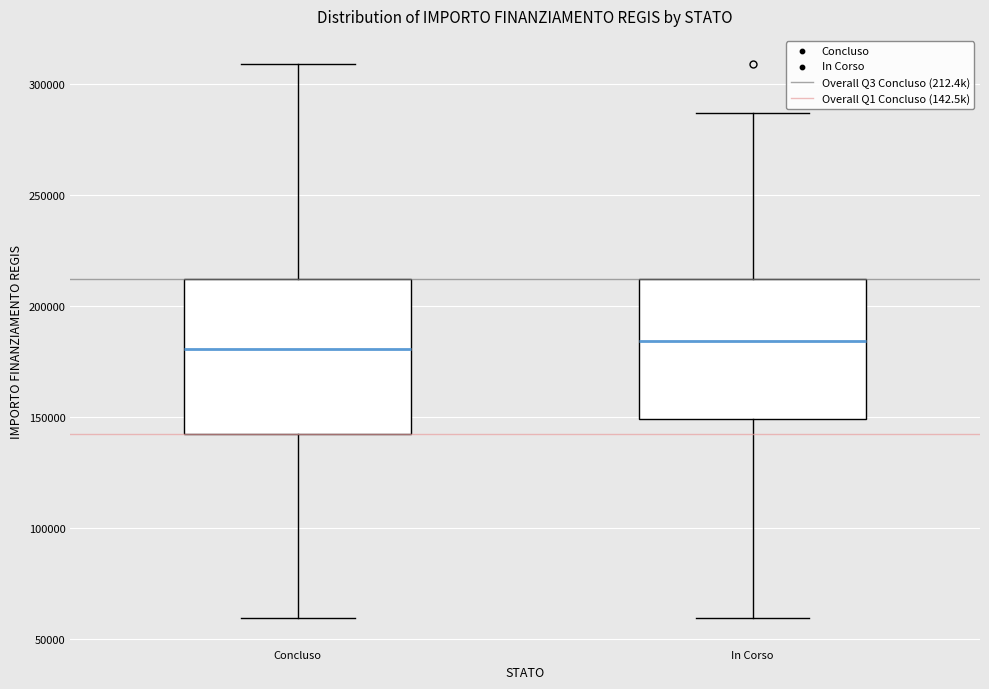

Reading left to right, read every box against the y-axis: the position of its median line, the range the box covers, and the ends of its whiskers. The values are not printed on the chart, so give them approximately, as read against the axis.

Concluso: median 180000, box 145000 to 210000, whiskers 60000 to 310000
In Corso: median 185000, box 150000 to 210000, whiskers 60000 to 285000